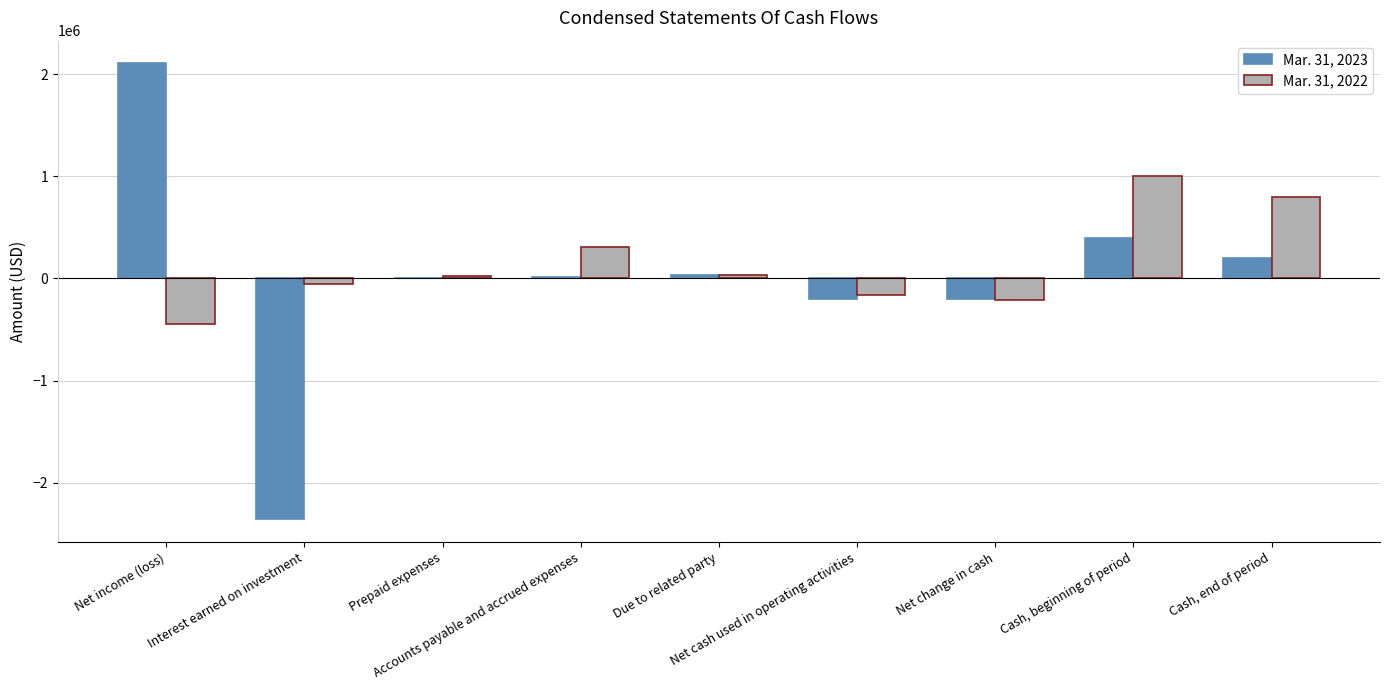

What is the sum of all Mar. 31, 2022 values?

1295675